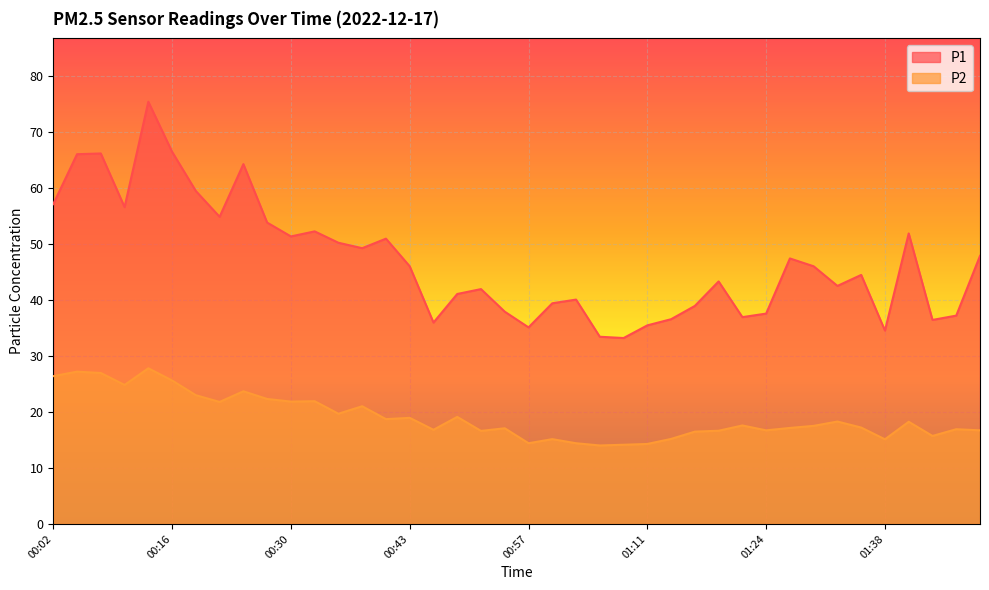

Reading left to right, extract all data points from this chart.

P1: 00:02=57.1	00:05=66.0	00:07=66.1	00:10=56.5	00:13=75.3	00:16=66.4	00:18=59.4	00:21=54.8	00:24=64.2	00:27=53.8	00:30=51.3	00:32=52.2	00:35=50.2	00:38=49.2	00:41=50.9	00:43=46.0	00:46=35.9	00:49=41.0	00:52=41.9	00:54=37.9	00:57=35.1	01:00=39.4	01:03=40.0	01:05=33.4	01:08=33.2	01:11=35.4	01:14=36.5	01:16=38.9	01:19=43.3	01:22=36.9	01:24=37.5	01:27=47.4	01:30=46.0	01:33=42.5	01:36=44.4	01:38=34.5	01:41=51.8	01:47=36.4	01:50=37.2	01:53=47.8
P2: 00:02=26.4	00:05=27.2	00:07=26.9	00:10=24.8	00:13=27.8	00:16=25.6	00:18=23.0	00:21=21.8	00:24=23.7	00:27=22.3	00:30=21.8	00:32=21.9	00:35=19.7	00:38=21.0	00:41=18.7	00:43=18.9	00:46=16.8	00:49=19.1	00:52=16.6	00:54=17.1	00:57=14.4	01:00=15.1	01:03=14.4	01:05=14.0	01:08=14.1	01:11=14.3	01:14=15.2	01:16=16.5	01:19=16.6	01:22=17.6	01:24=16.7	01:27=17.1	01:30=17.5	01:33=18.3	01:36=17.2	01:38=15.1	01:41=18.2	01:47=15.7	01:50=16.9	01:53=16.7